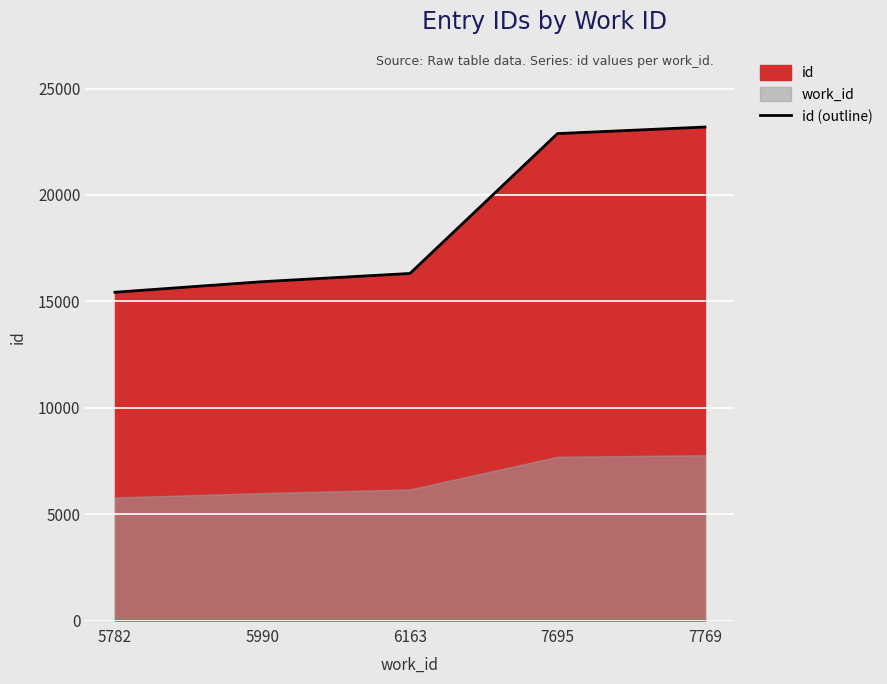

Reading left to right, extract all data points from this chart.

15428	15925	16311	22884	23192